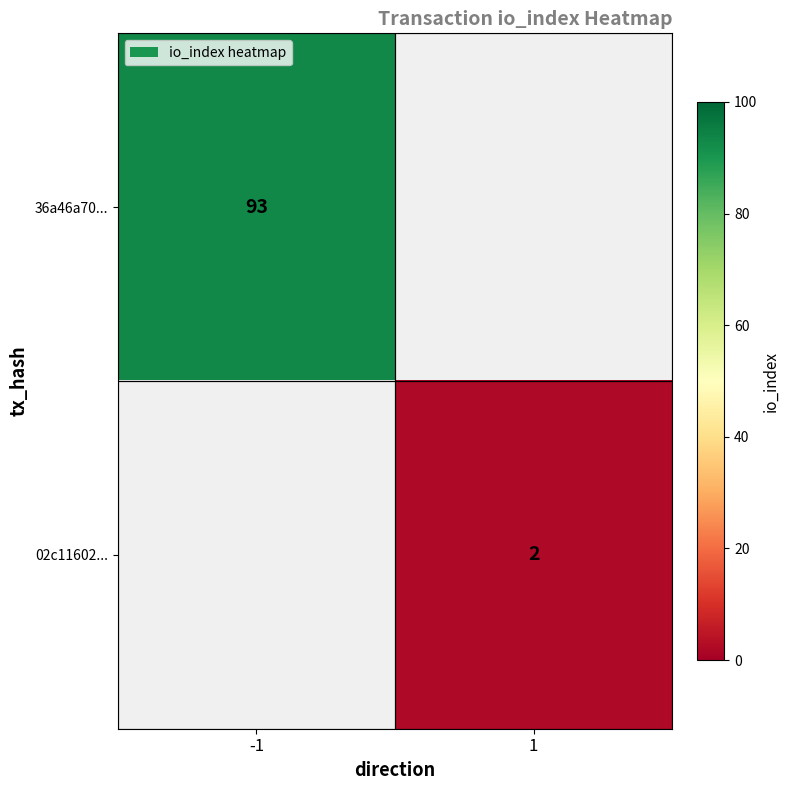

The 36a46a70... series shows 25 at -1. True or false?

False